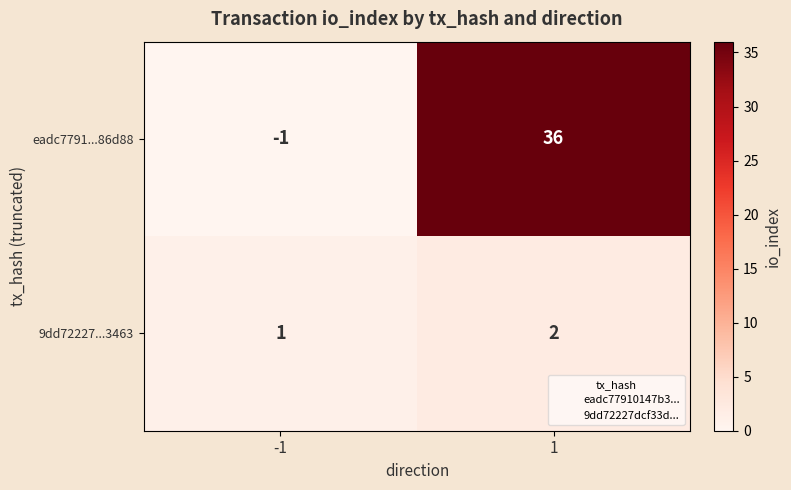

What is the sum of the eadc7791...86d88 values at 1 and -1?

35